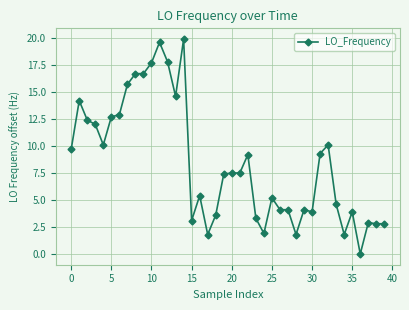

What is the maximum value shown in the chart?

19.9